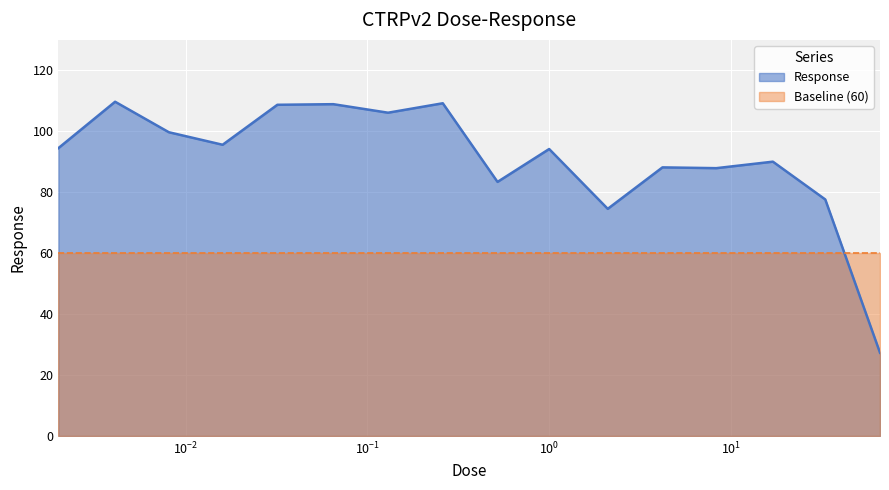

What is the sum of all values?

1455.5